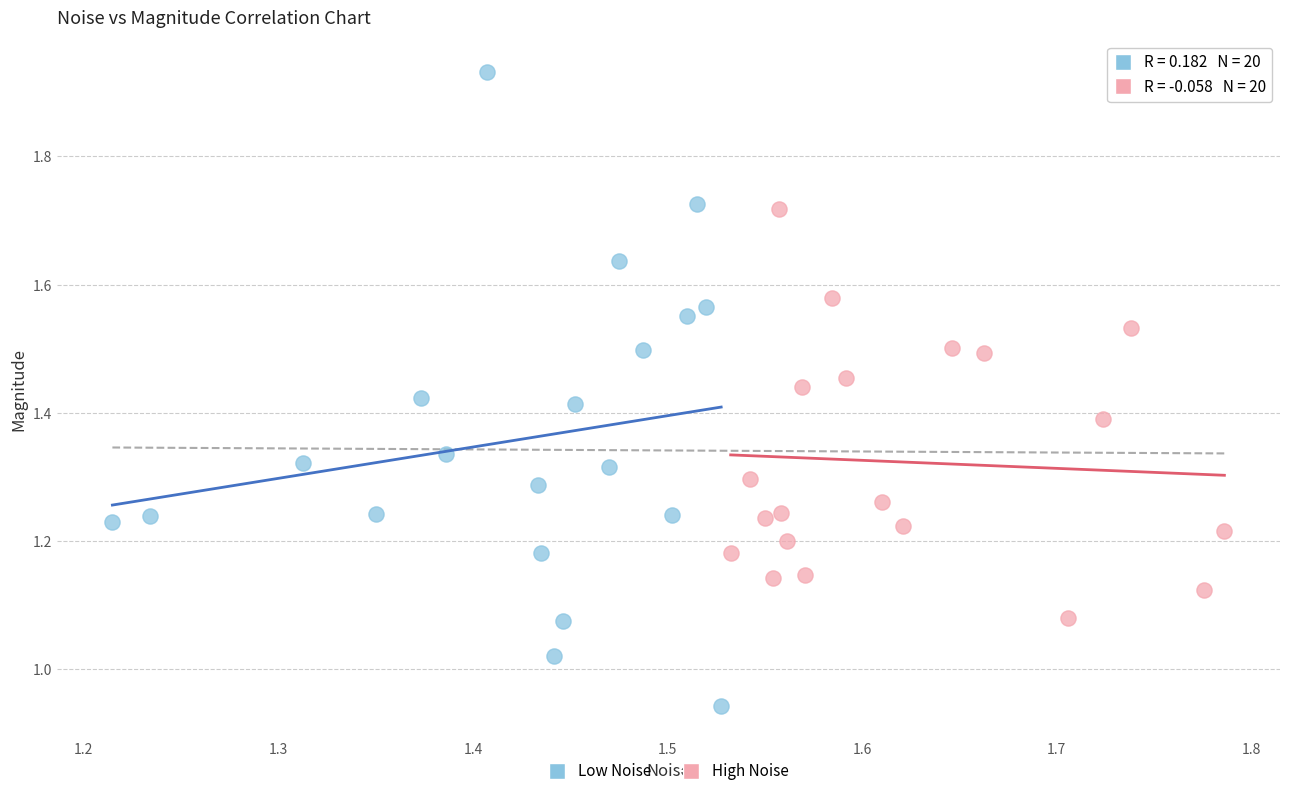

What are all the series names shown in the legend?

Low Noise, High Noise